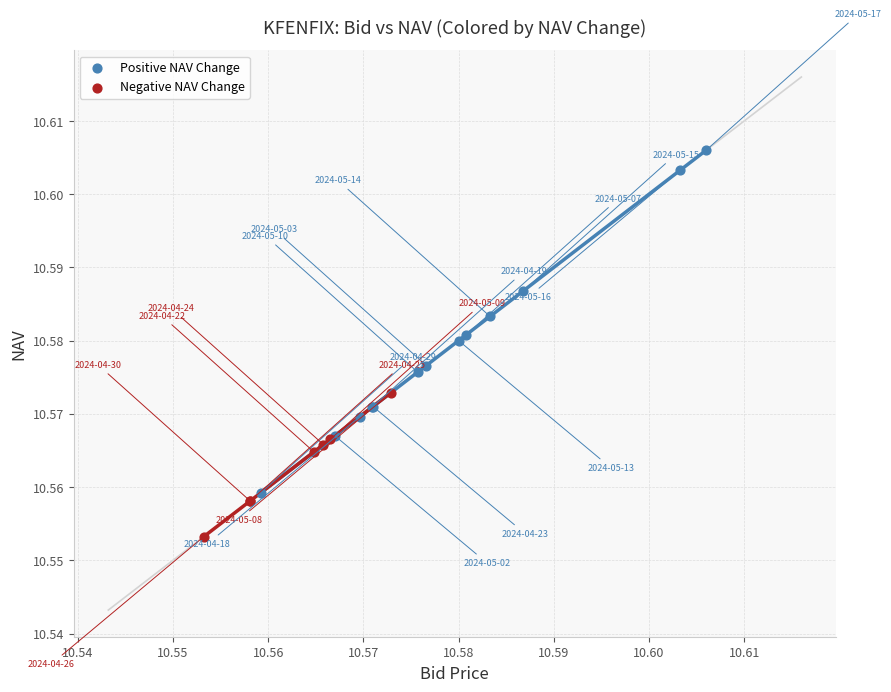

Which series contains the highest Y value?

Positive NAV Change